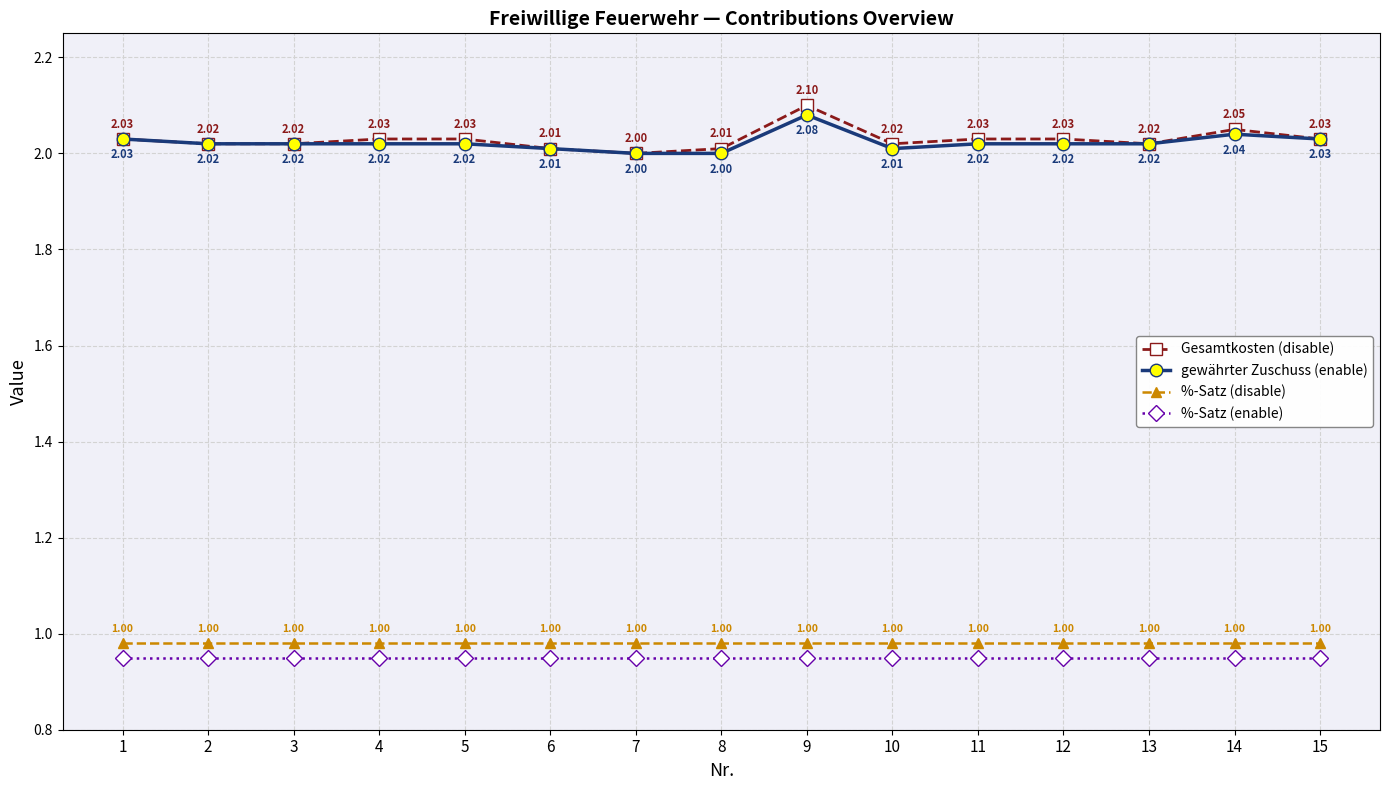

True or false: %-Satz (disable) and Gesamtkosten (disable) cross at least once.

False